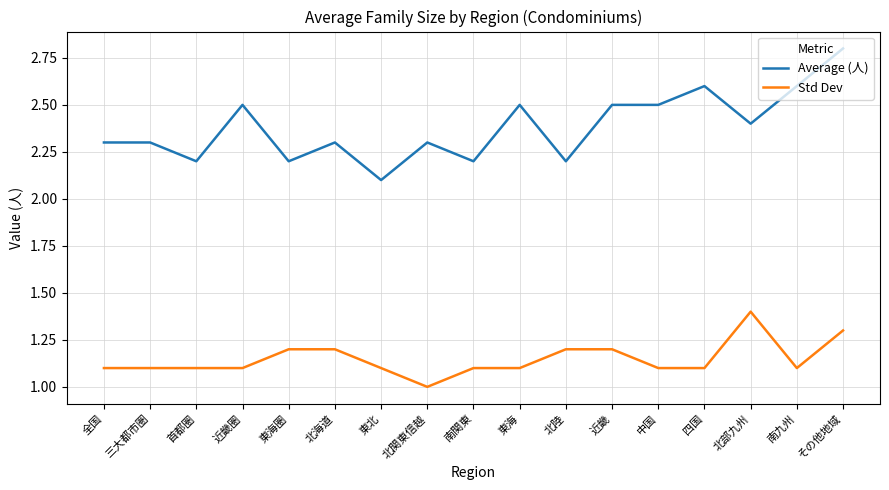

What is the approximate value of Average (人) at 三大都市圏?

2.3